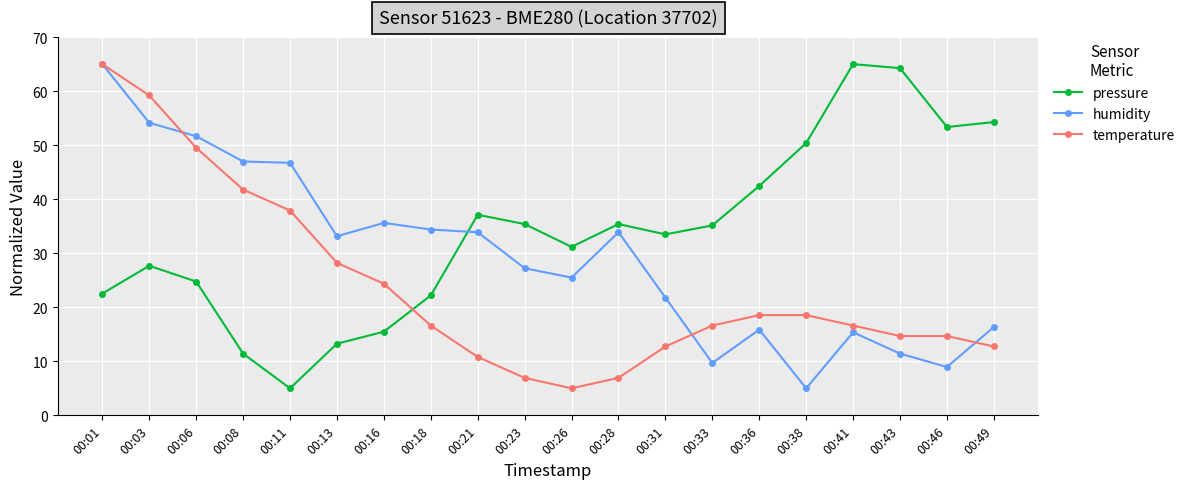

What is the difference between the maximum and minimum values in the temperature series?

60.0